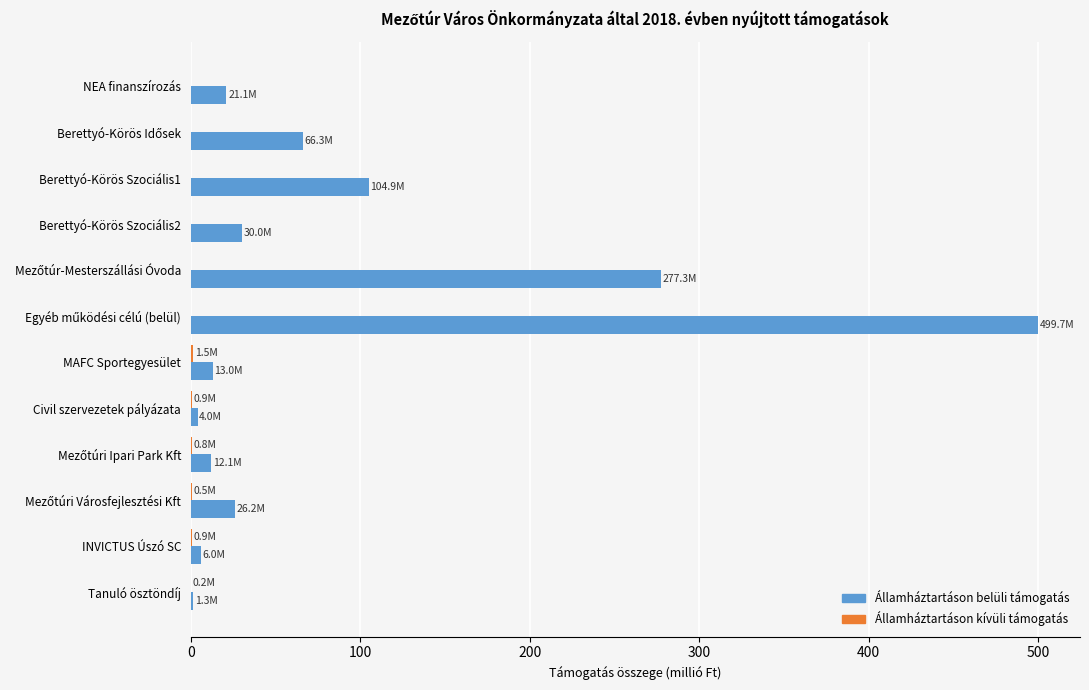

What is the greatest value displayed?

499.7